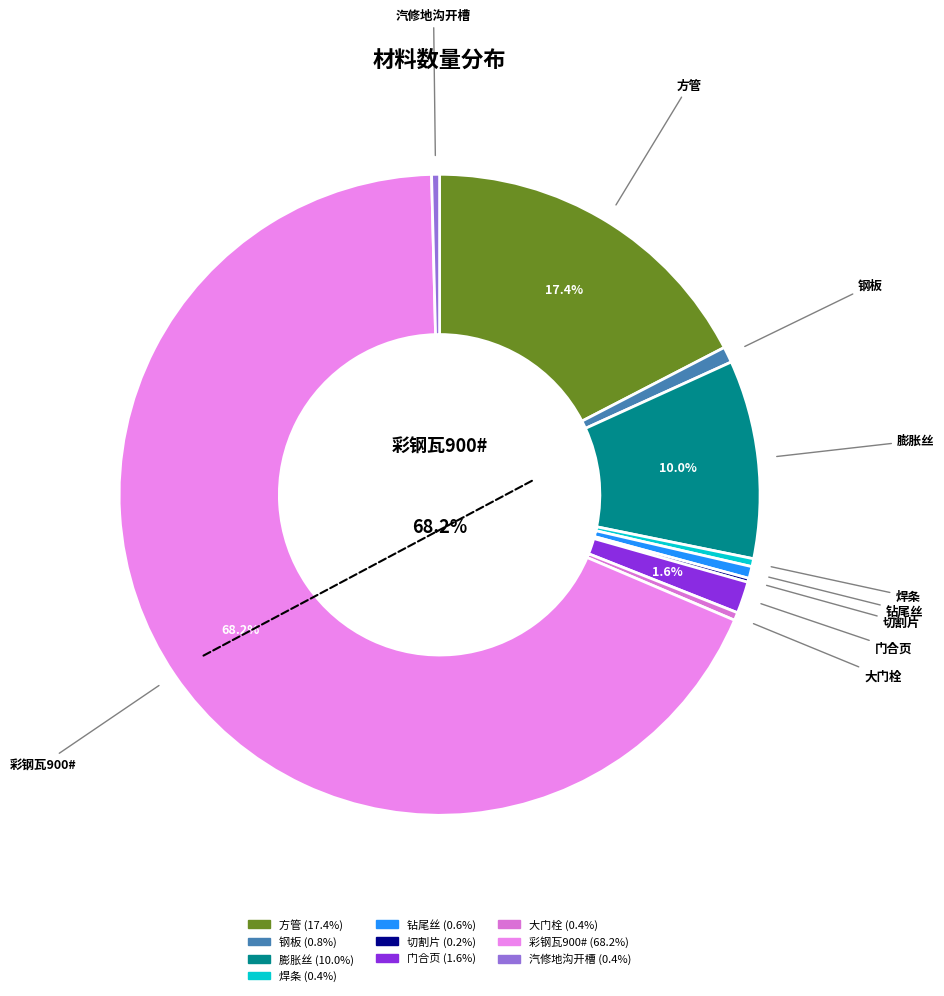

Which has a higher value, 膨胀丝 or 钻尾丝?

膨胀丝